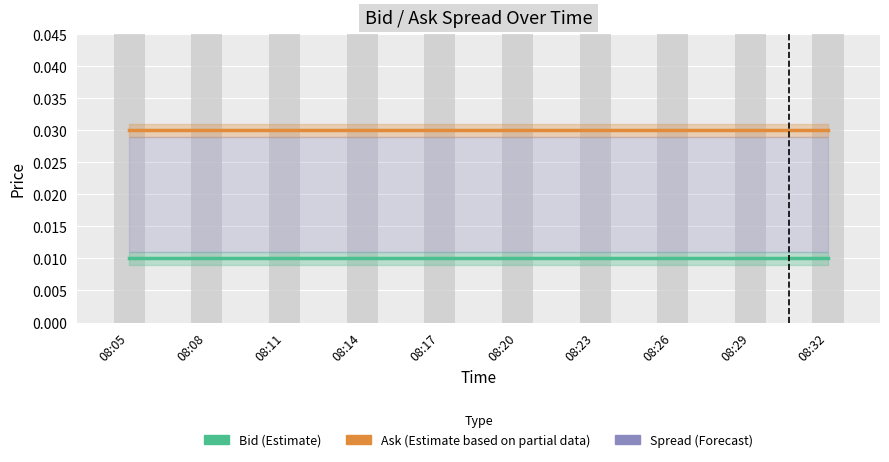

At 08:20, list the series in order from smallest to largest.

Bid (Estimate), Ask (Estimate based on partial data)